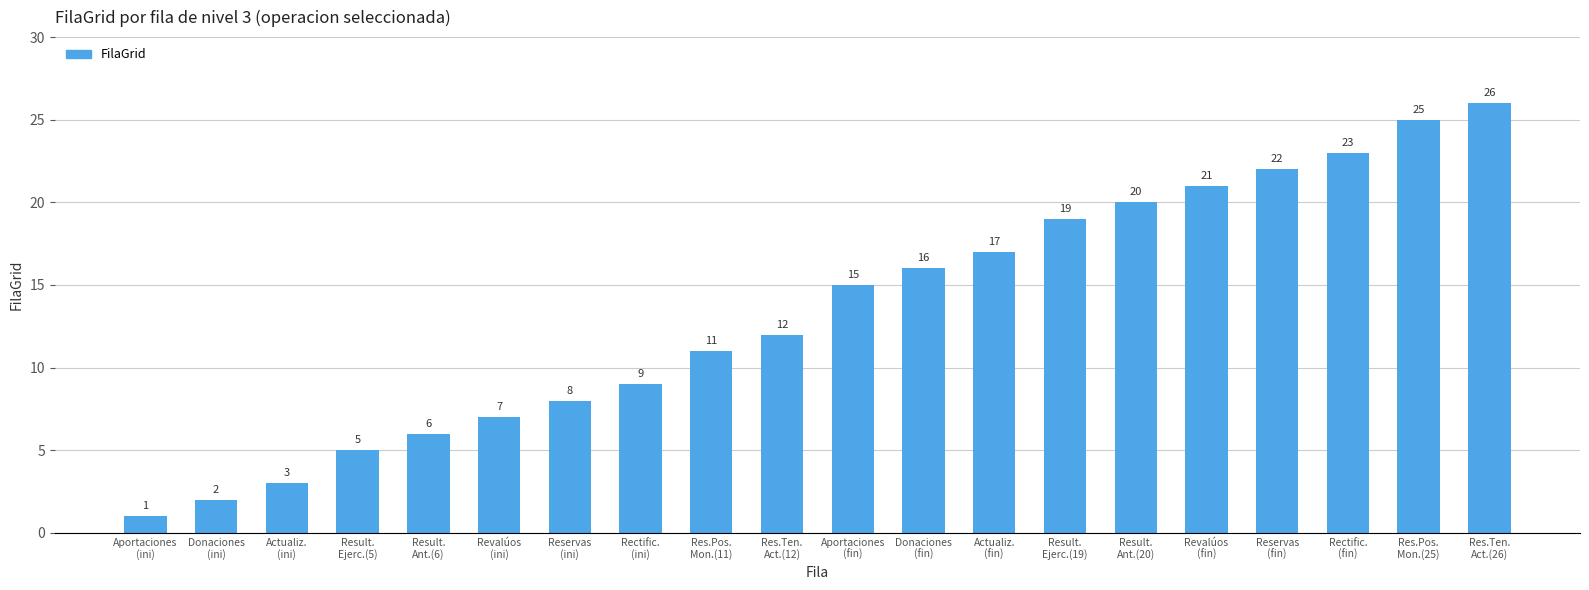

What is the maximum value shown in the chart?

26